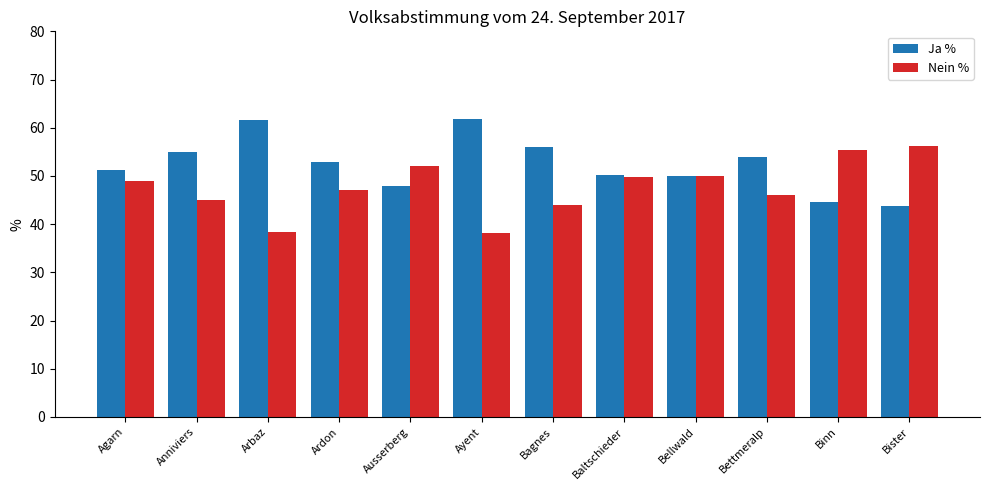

List the series in order of their peak value, lowest first.

Nein %, Ja %